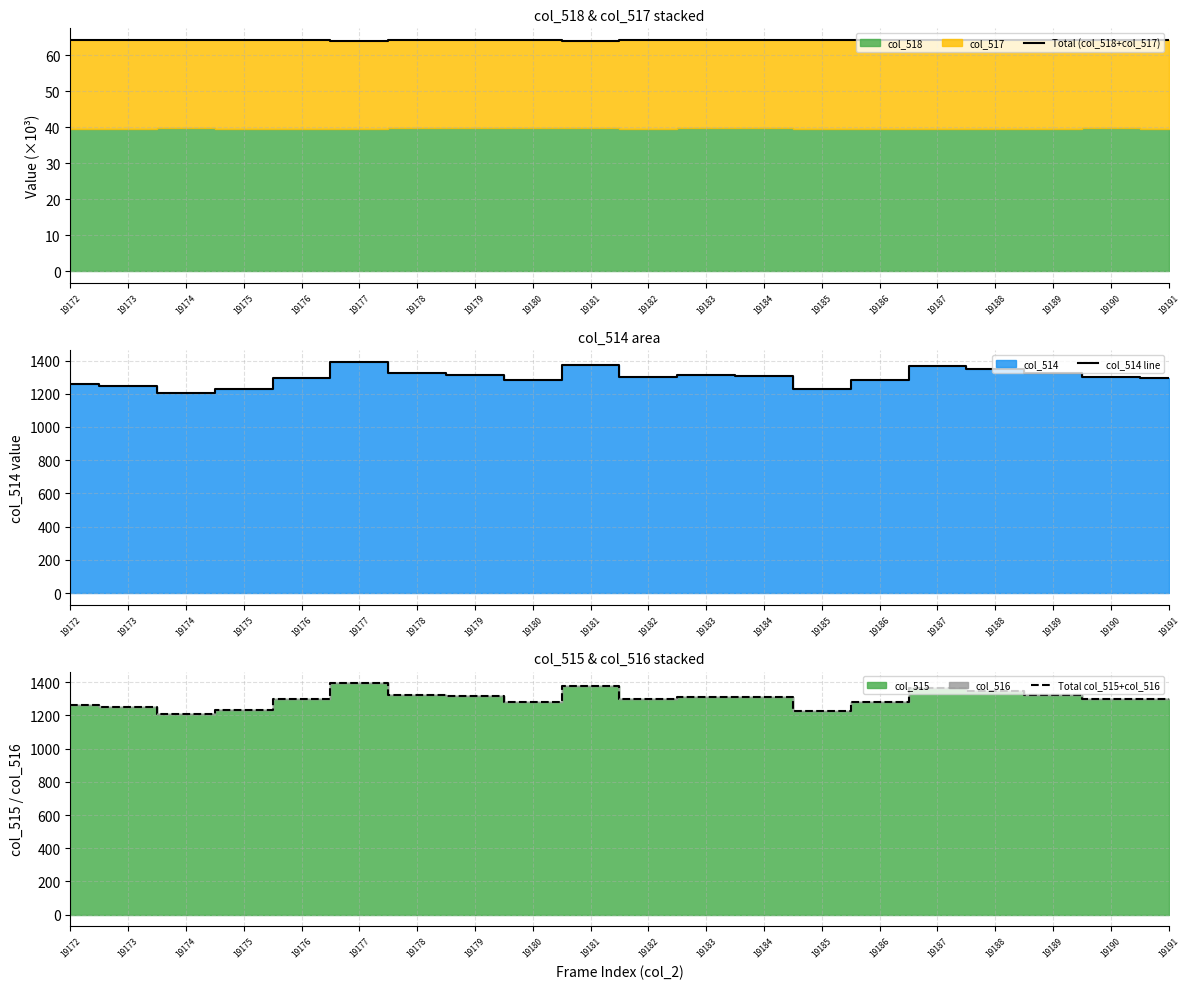

Which series has the widest spread of values?

col_514 line